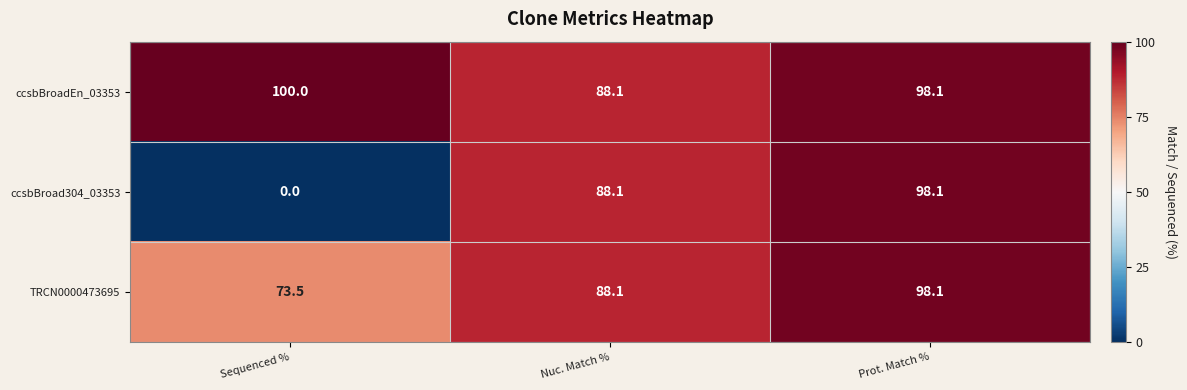

True or false: ccsbBroad304_03353 has a value of 68.2 at Sequenced %.

False